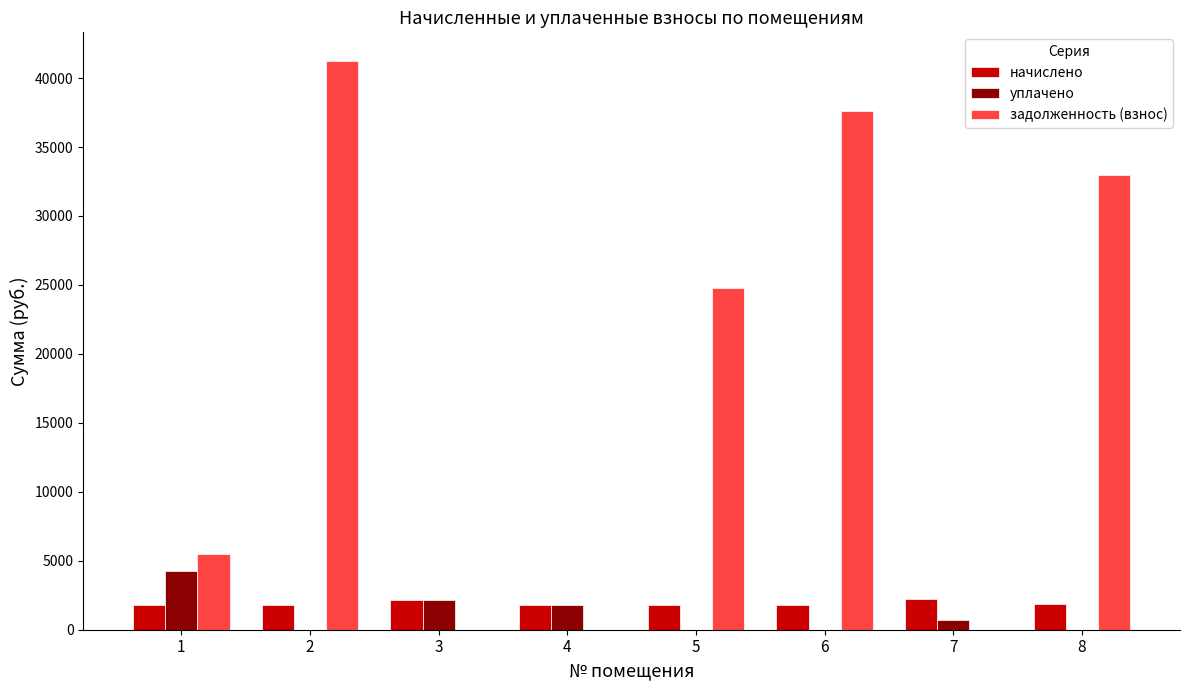

Which series has the largest total across all categories?

задолженность (взнос)